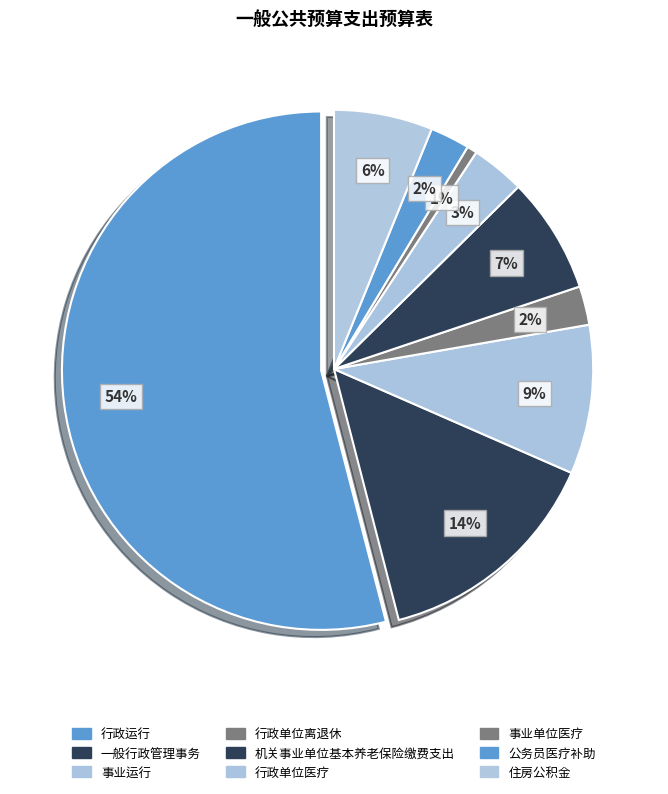

Count the number of slices in the pie.

9